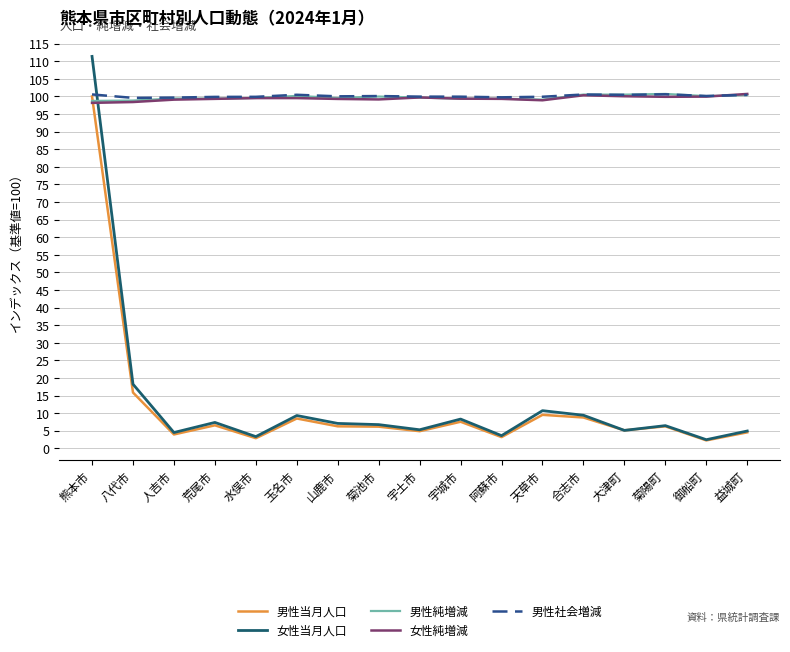

What is the approximate value of 女性当月人口 at 益城町?

4.9